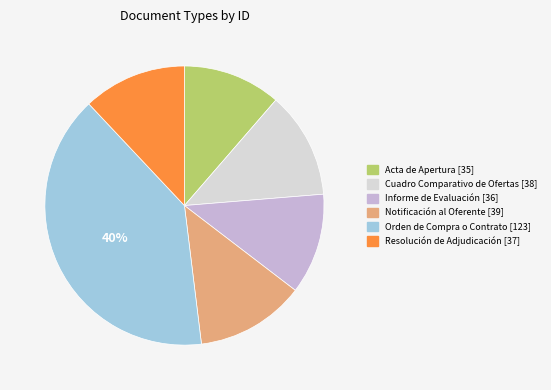

To the nearest percent, what is the difference between the largest and smallest slice percentages?

29%